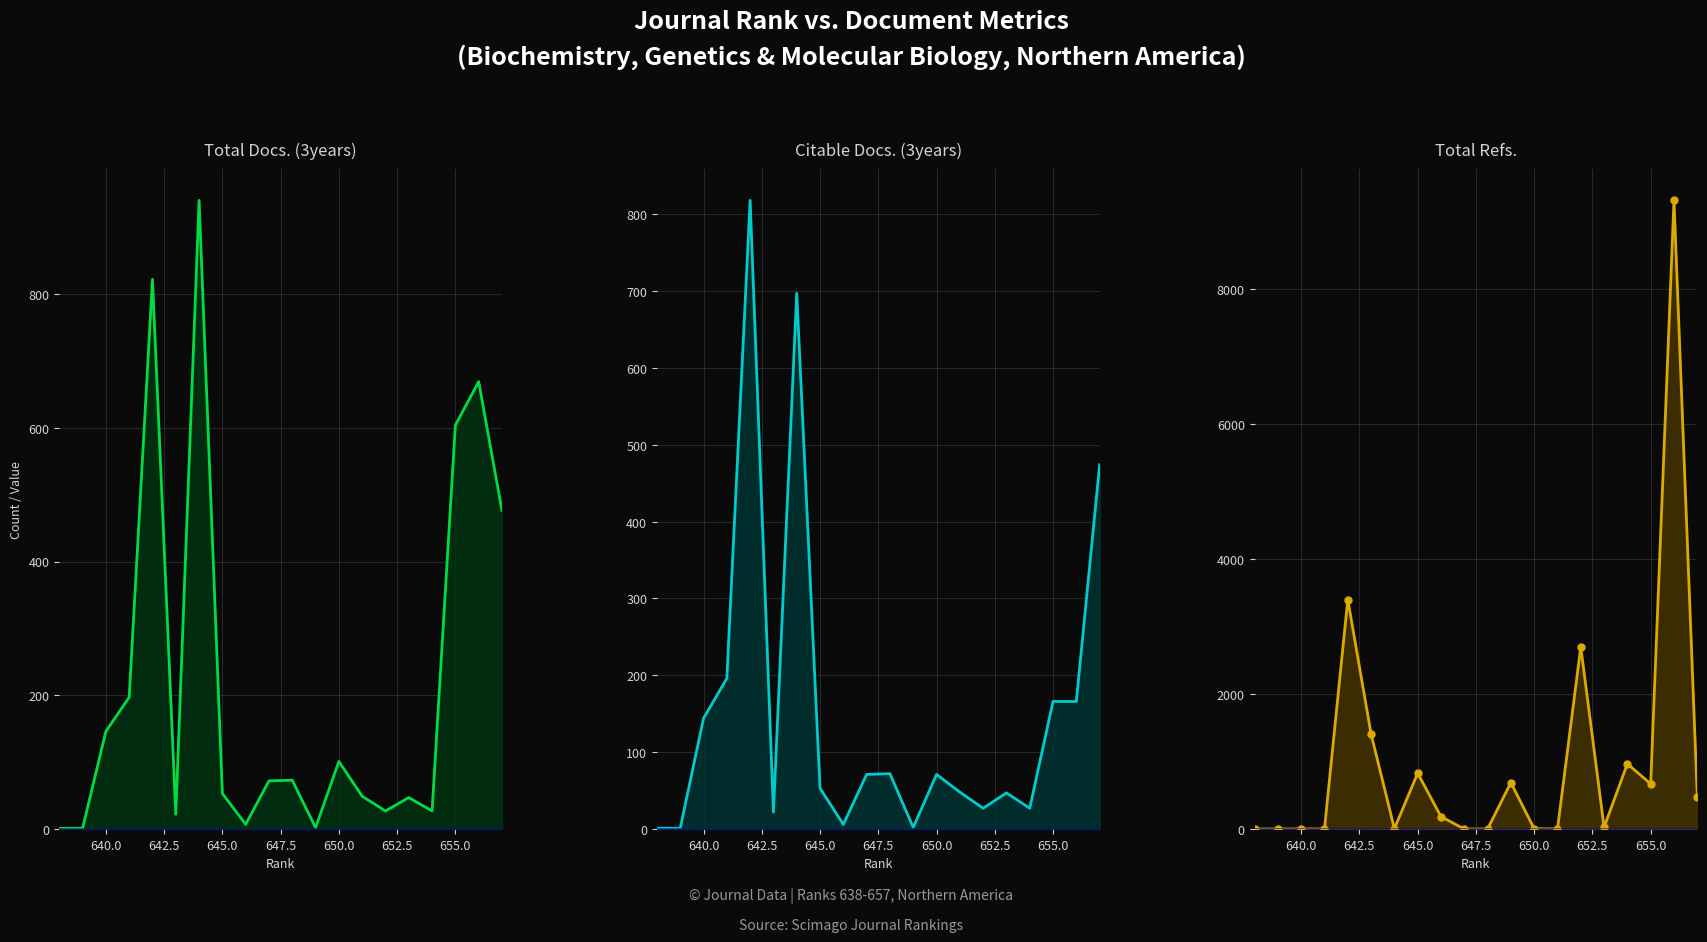

How many lines are shown in the chart?

3